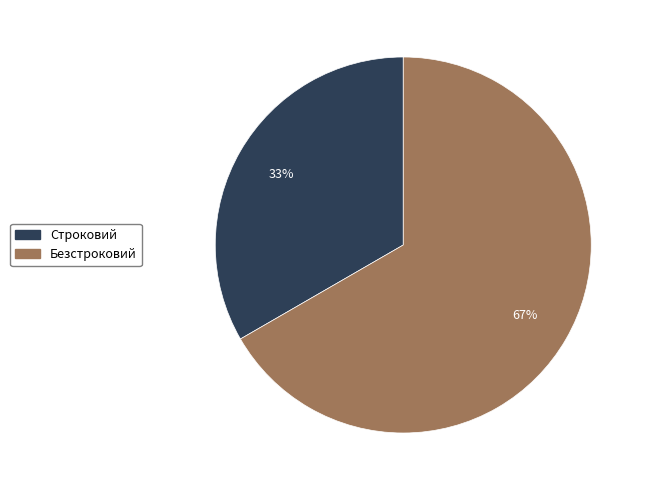

Is there any slice that represents more than half of the pie?

Yes